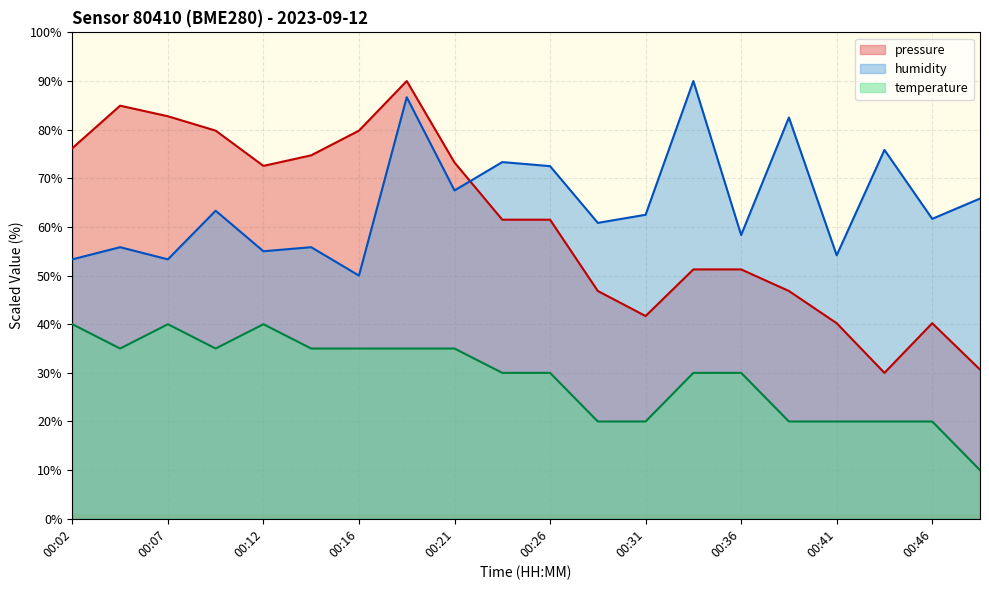

At which label is humidity closest to 70?

00:21